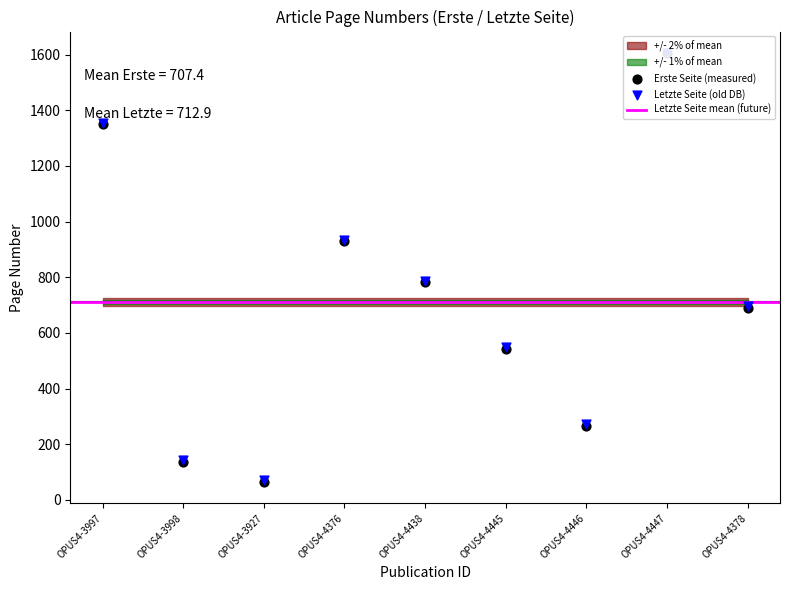

At which category is the sum across all series the highest?

OPUS4-4447